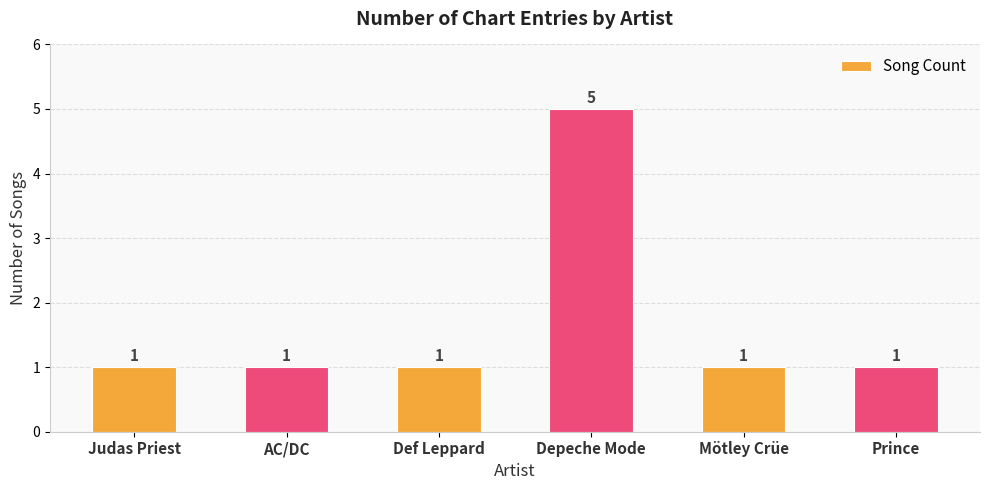

What is the sum of the values at AC/DC and Judas Priest?

2